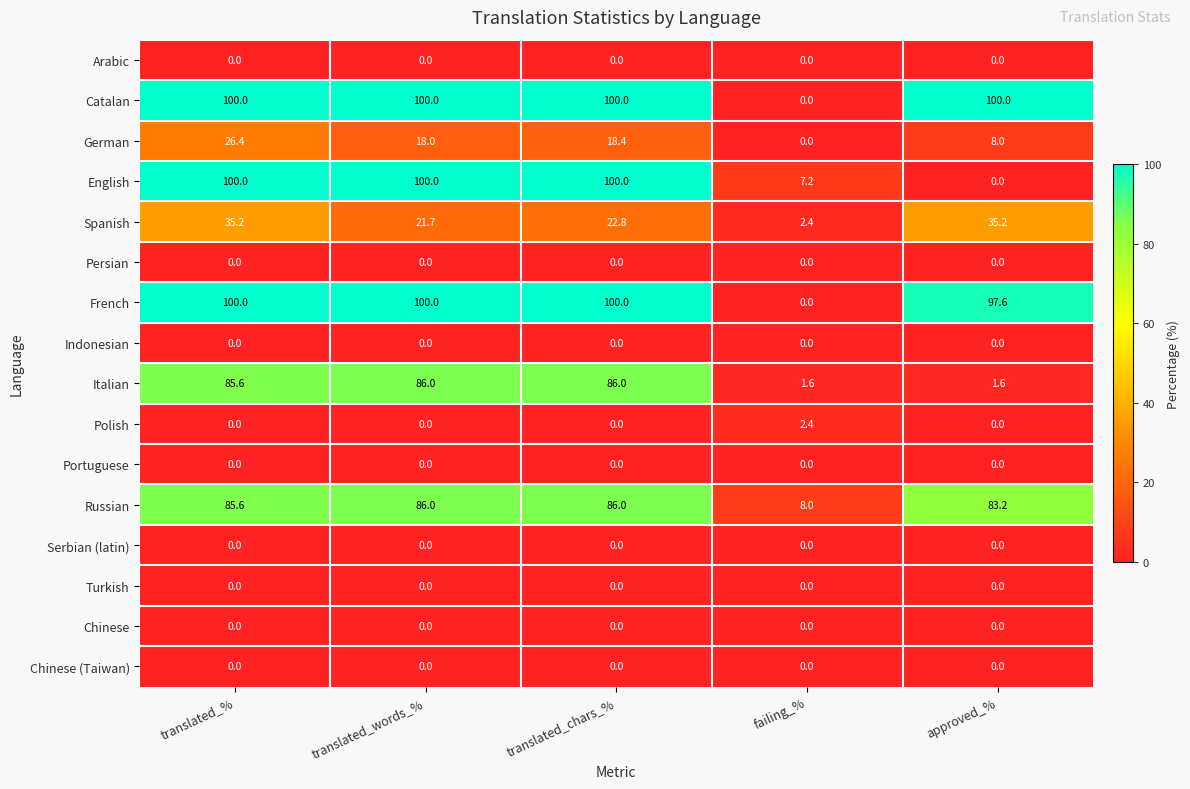

What is the greatest value displayed?

100.0